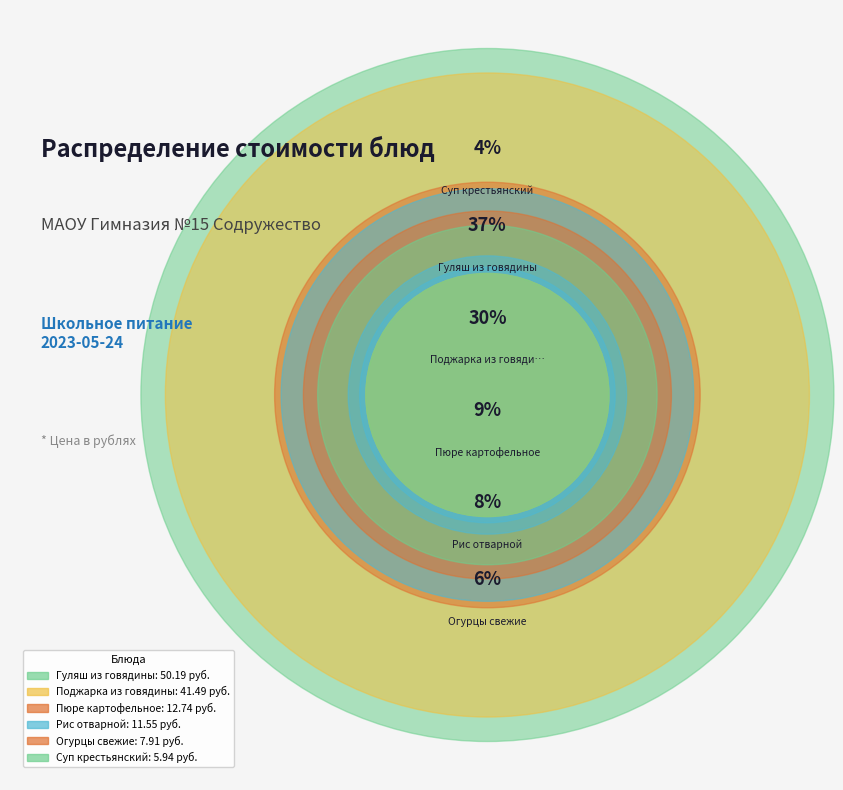

True or false: Пюре картофельное accounts for 1% of the total.

False